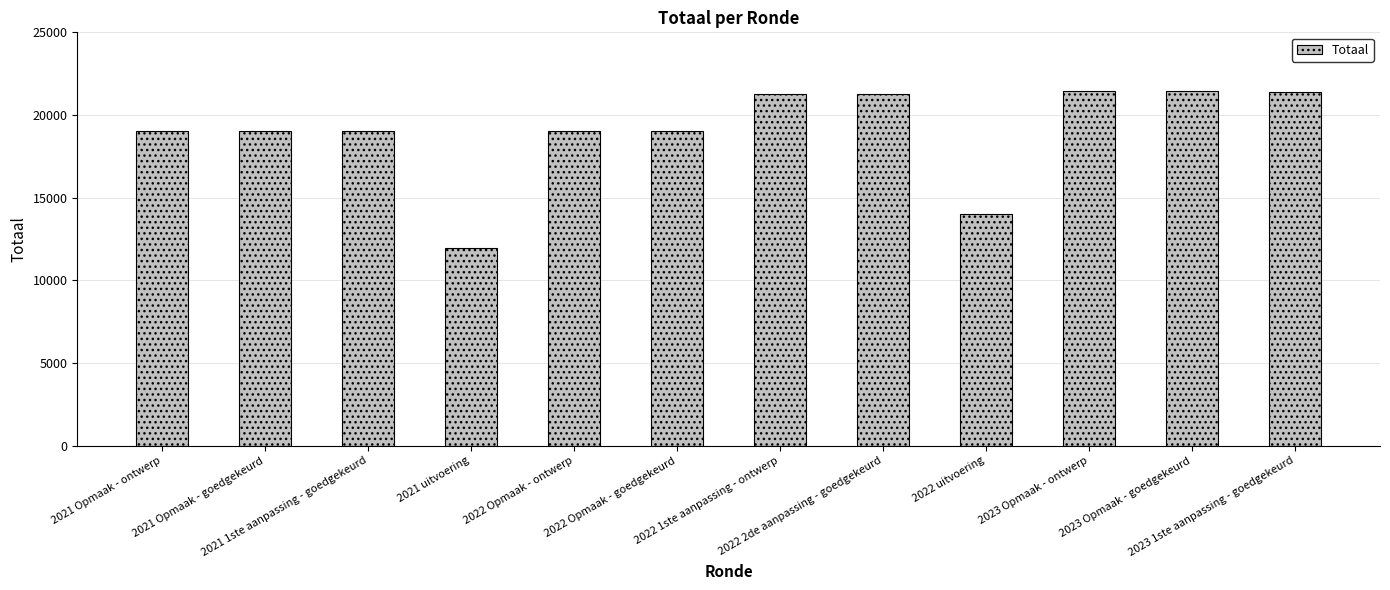

Count the number of data series in this chart.

1